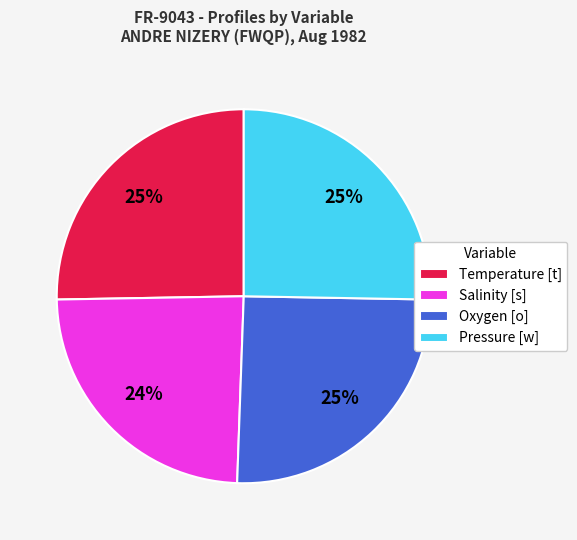

How many slices are in this pie chart?

4